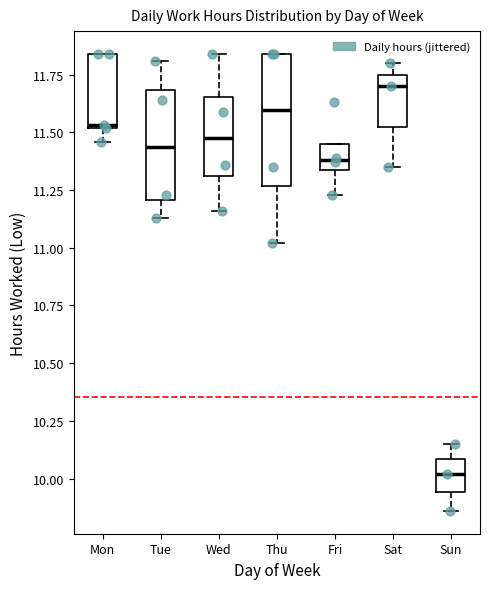

Reading left to right, read every box against the y-axis: the position of its median line, the range the box covers, and the ends of its whiskers. The values are not printed on the chart, so give them approximately, as read against the axis.

Mon: median 11.55, box 11.50 to 11.85, whiskers 11.45 to 11.85
Tue: median 11.45, box 11.20 to 11.70, whiskers 11.15 to 11.80
Wed: median 11.50, box 11.30 to 11.65, whiskers 11.15 to 11.85
Thu: median 11.60, box 11.25 to 11.85, whiskers 11.00 to 11.85
Fri: median 11.40, box 11.35 to 11.45, whiskers 11.25 to 11.45
Sat: median 11.70, box 11.55 to 11.75, whiskers 11.35 to 11.80
Sun: median 10.00, box 9.95 to 10.10, whiskers 9.85 to 10.15